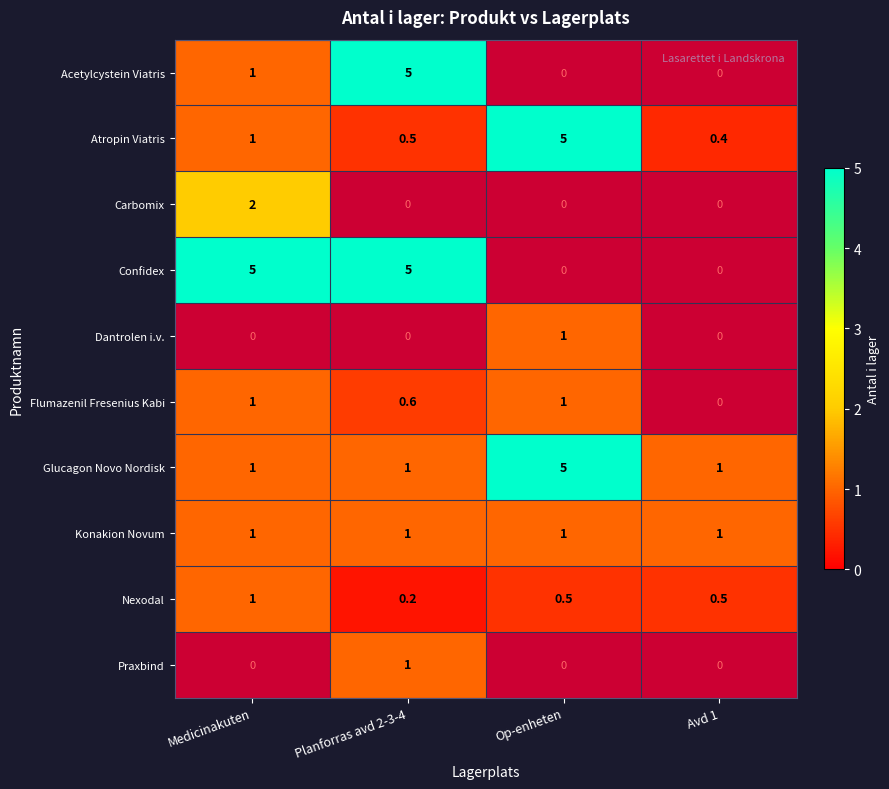

Is the value of Confidex at Planforras avd 2-3-4 greater than the value of Flumazenil Fresenius Kabi at Medicinakuten?

Yes